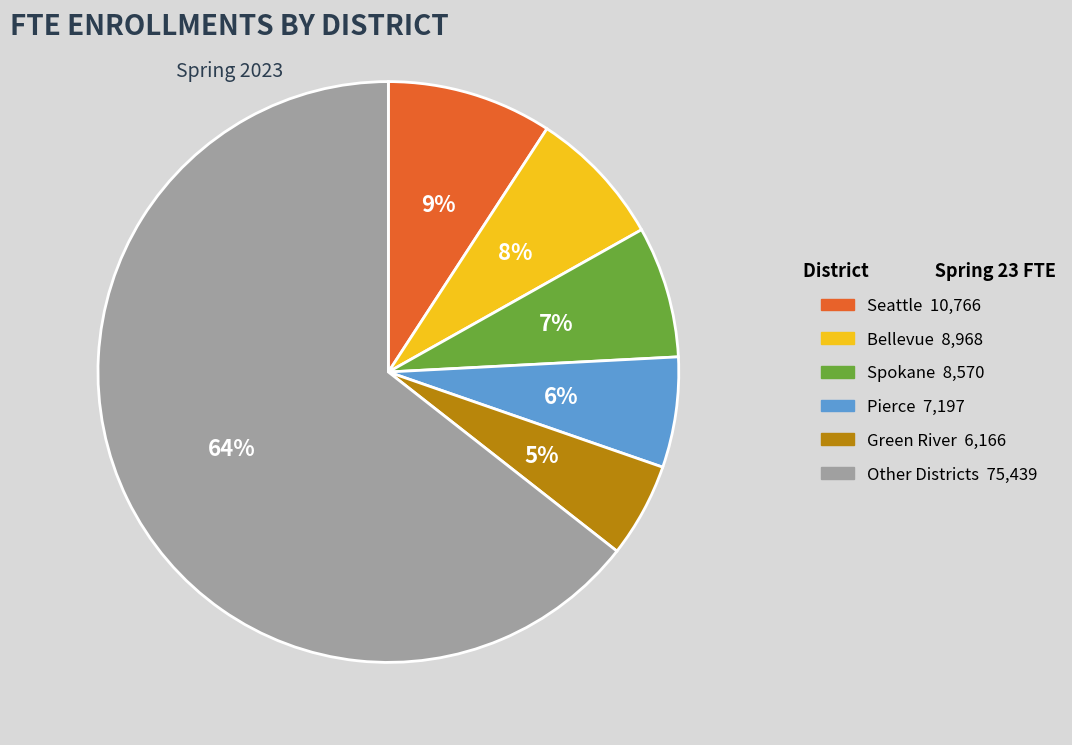

To the nearest percent, what is the average slice percentage?

17%